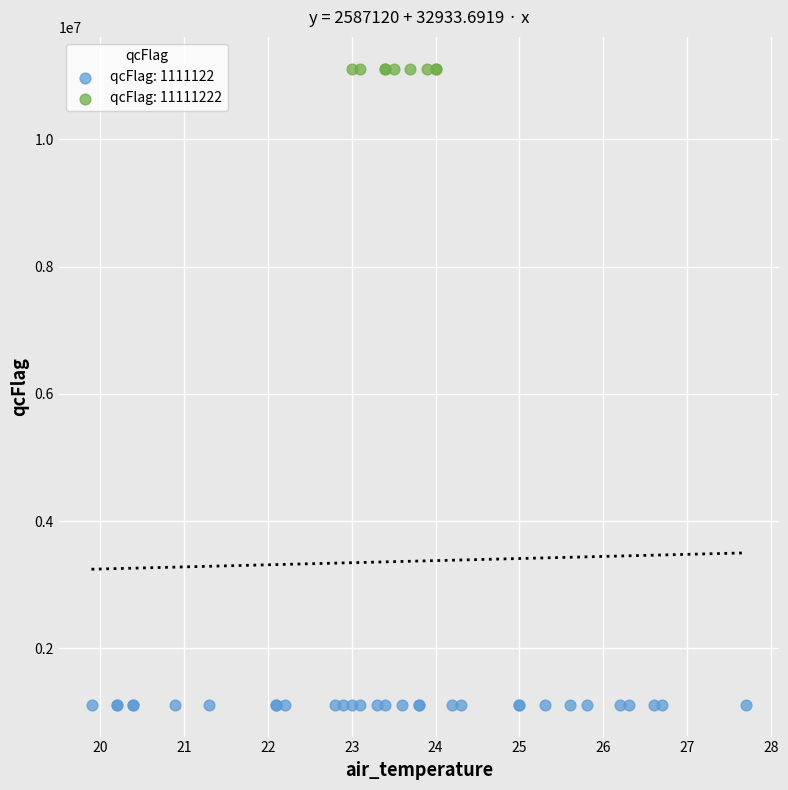

Which series contains the highest Y value?

qcFlag: 11111222